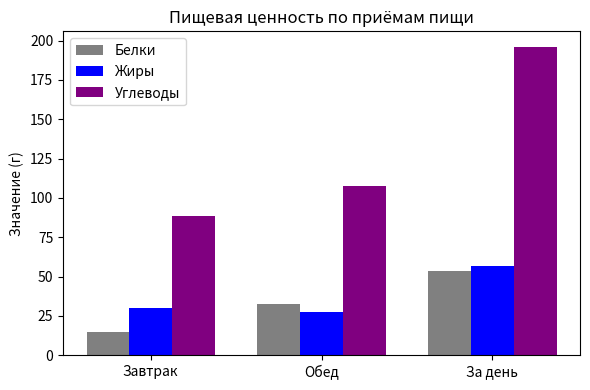

What is the average value of the Углеводы series?

130.7